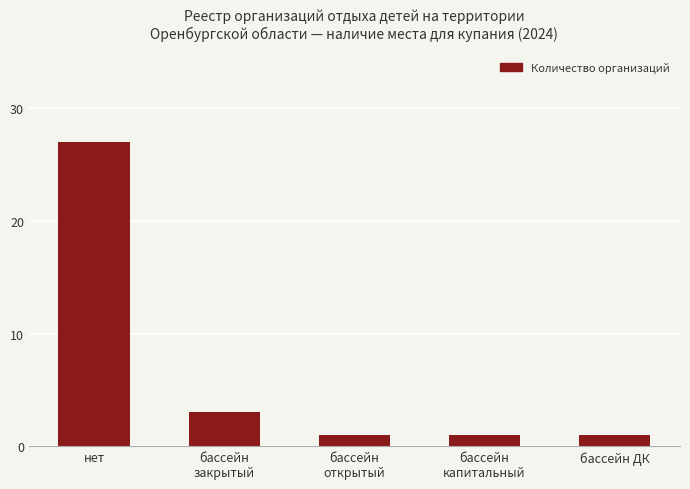

What is the difference between the maximum and second lowest values?

26